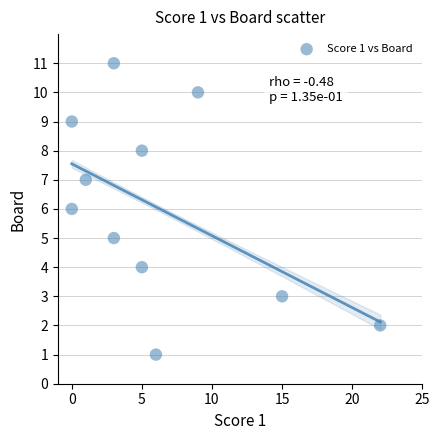

What is the average Y value?

6